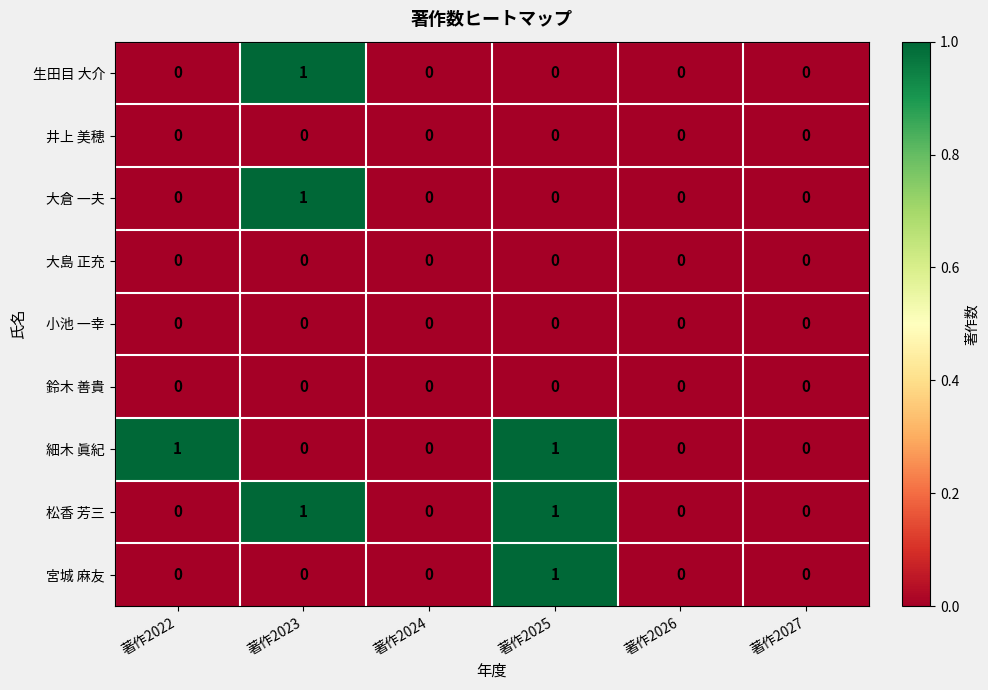

Is it true that 小池 一幸 equals 0 at 著作2022?

True